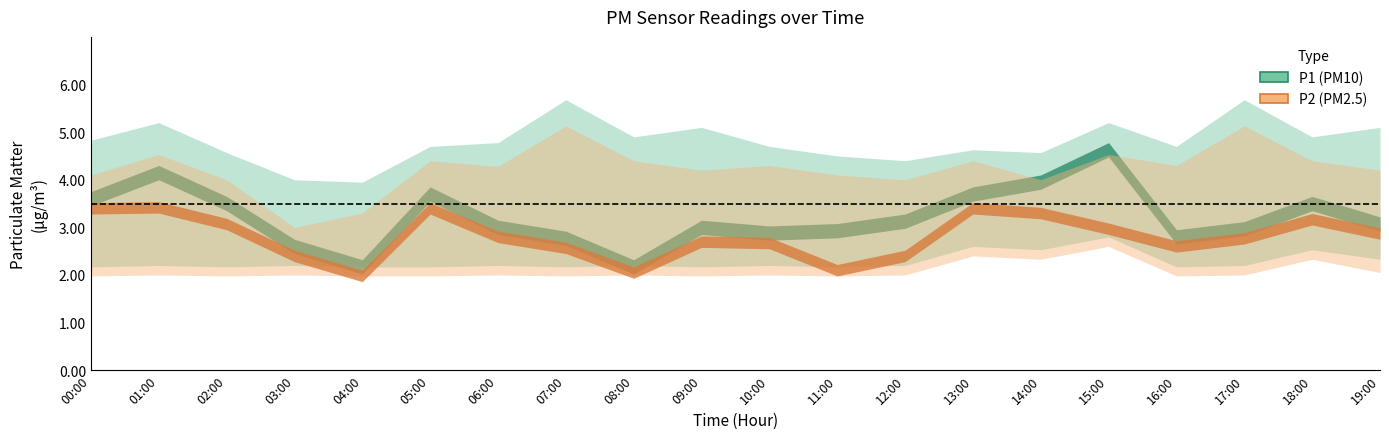

What is the lowest value of the P1_lower series?

2.2